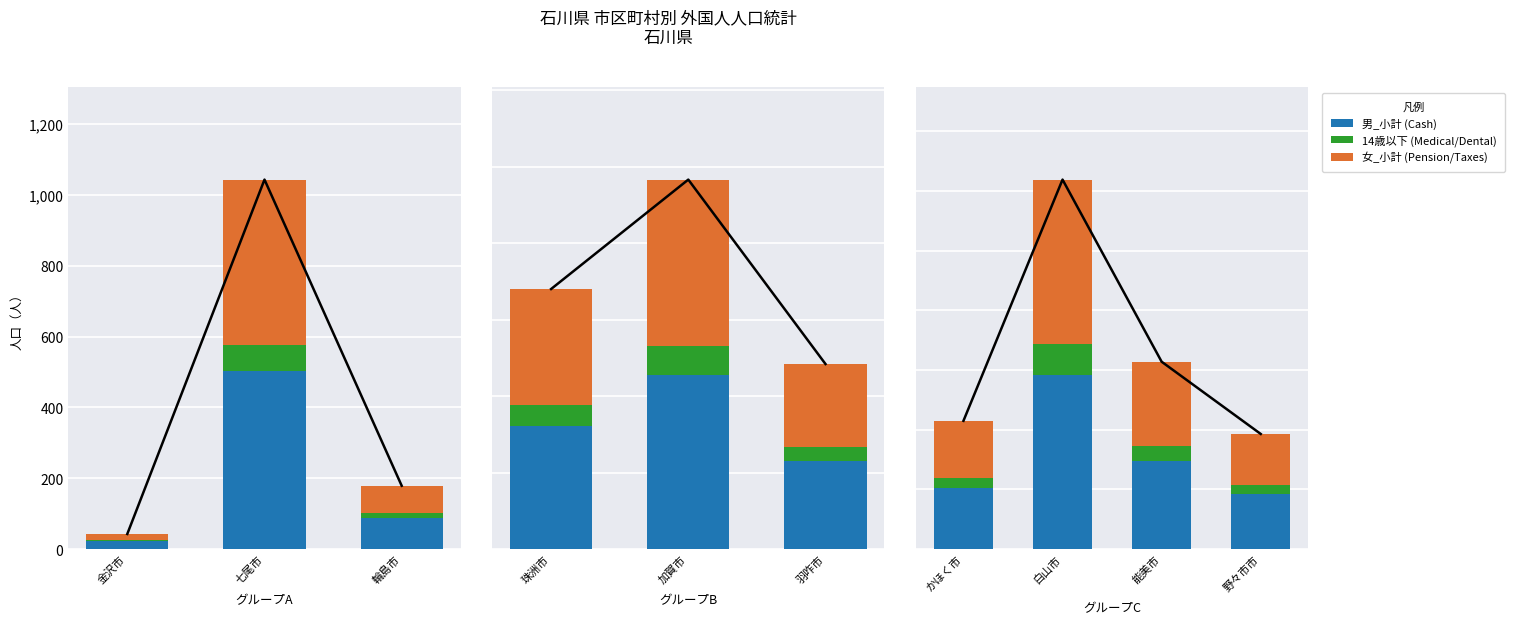

Which series has the largest total across all categories?

男_小計